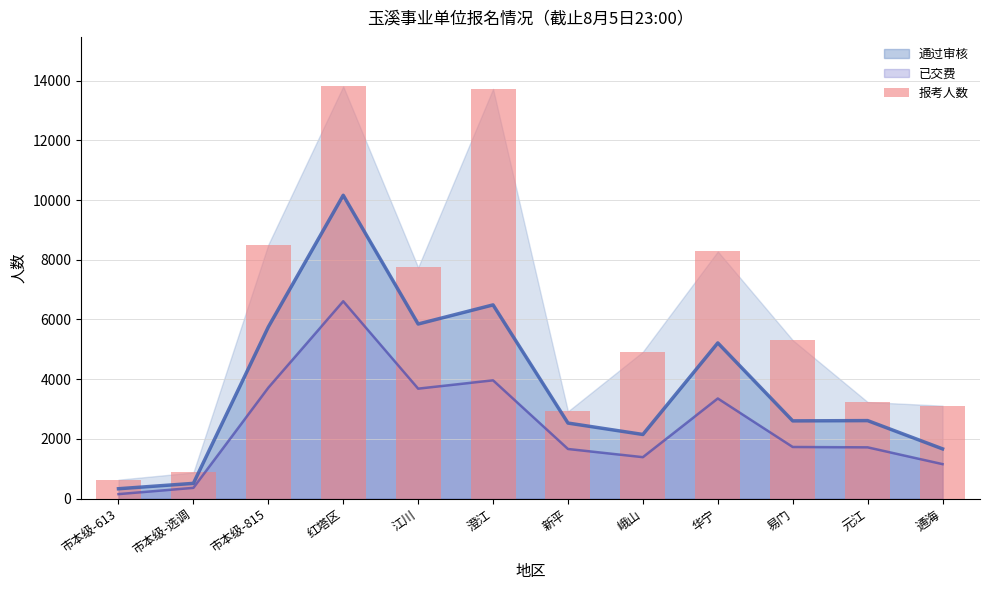

Approximately how many times larger is the value at 市本级-选调 compared to 新平?

0.3